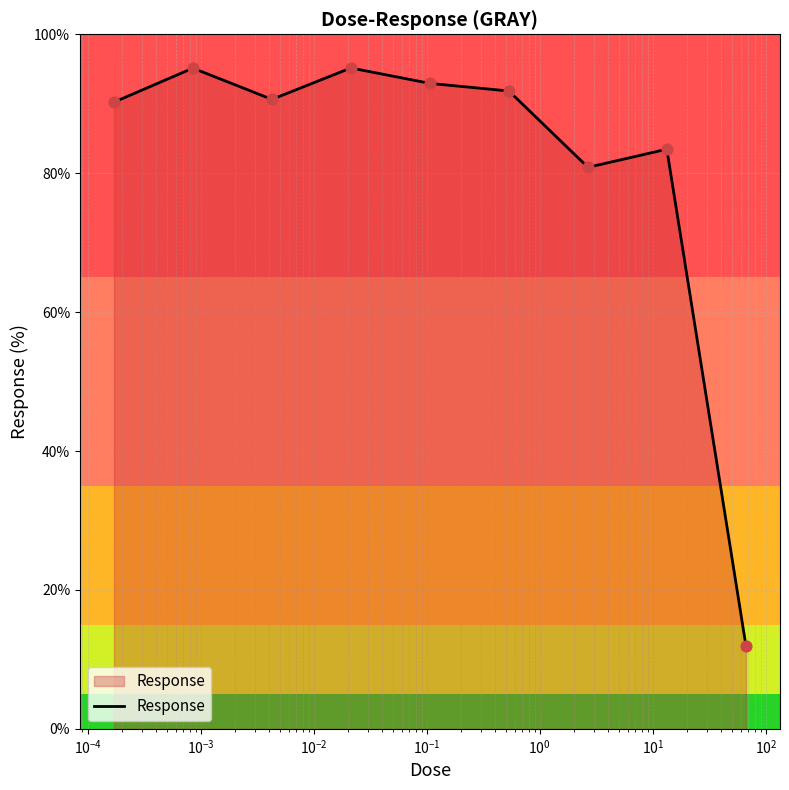

What is the greatest value displayed?

95.2